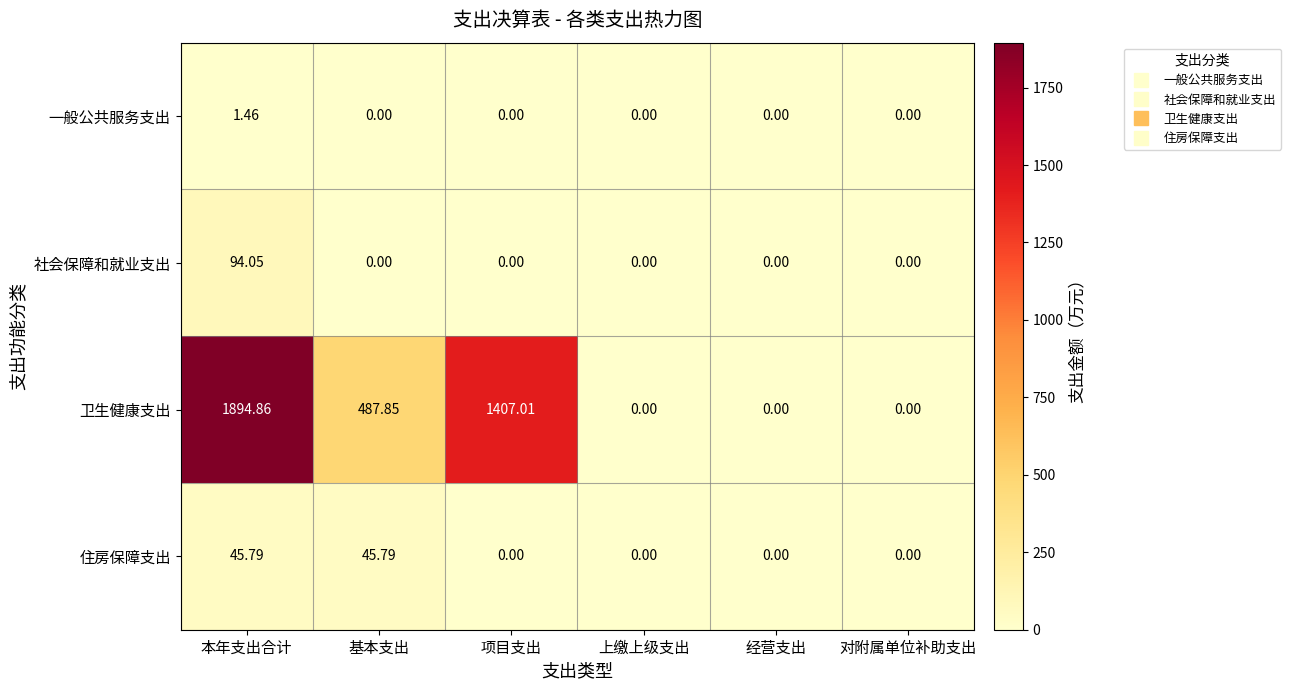

What is the greatest value displayed?

1894.9